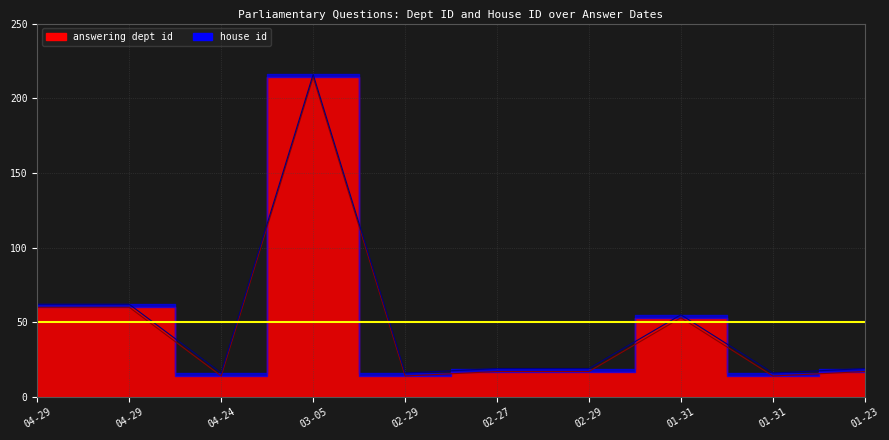

Which category has the highest value across all series?

03-05